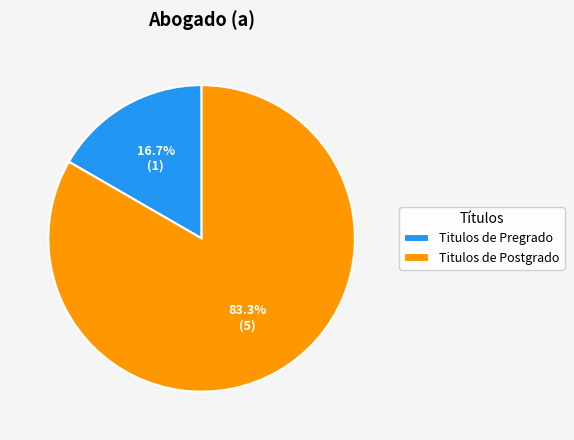

The Titulos de Pregrado slice represents 9% of the pie. True or false?

False